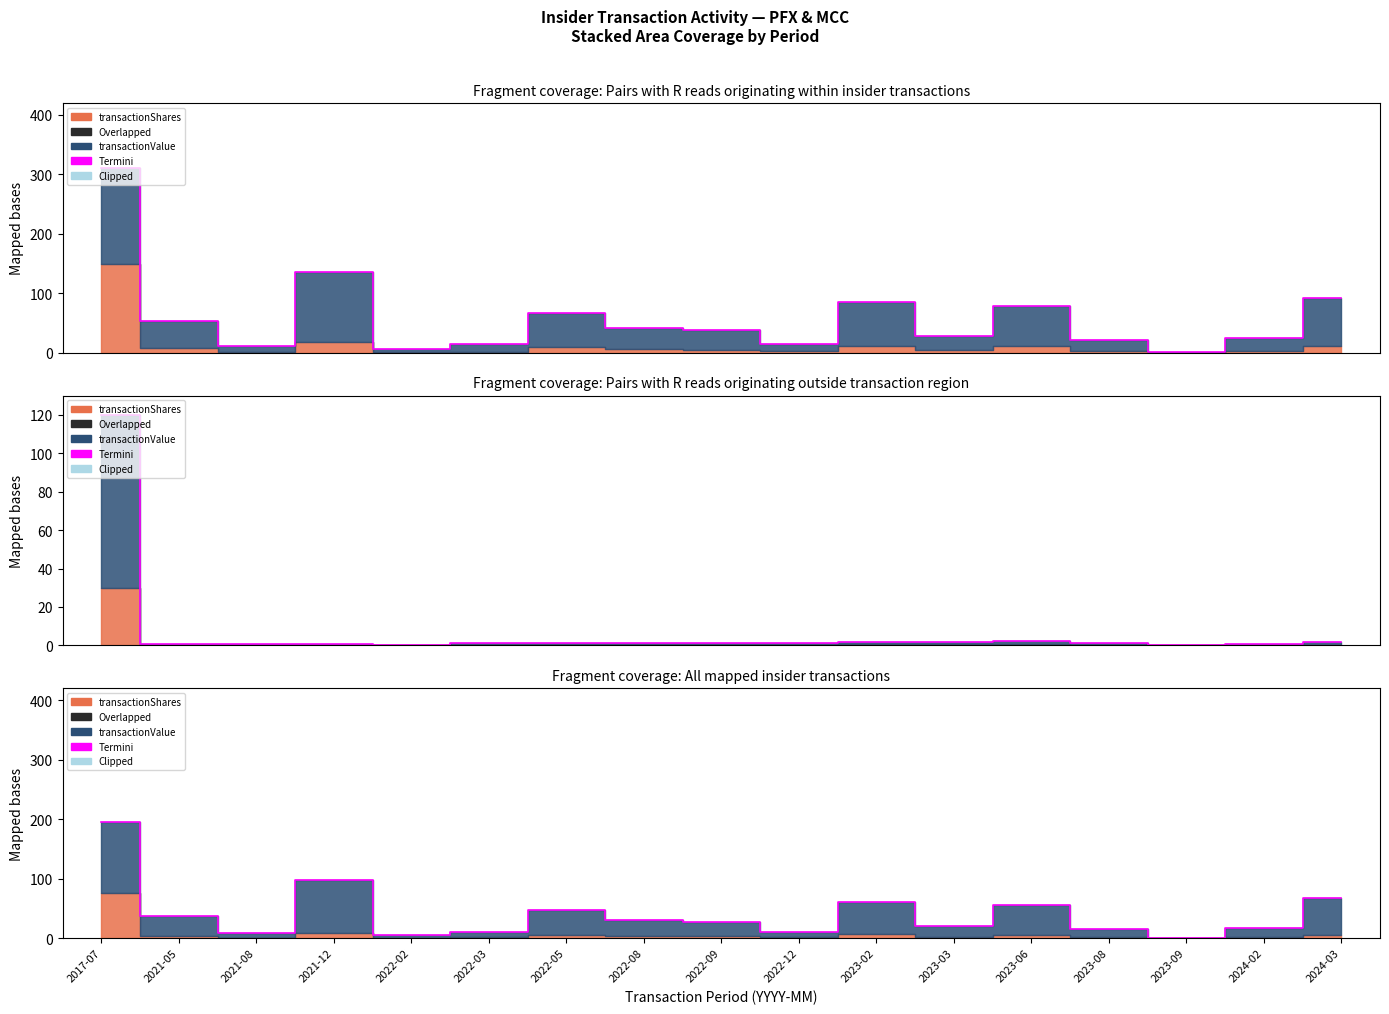

What is the greatest value displayed?

195.0